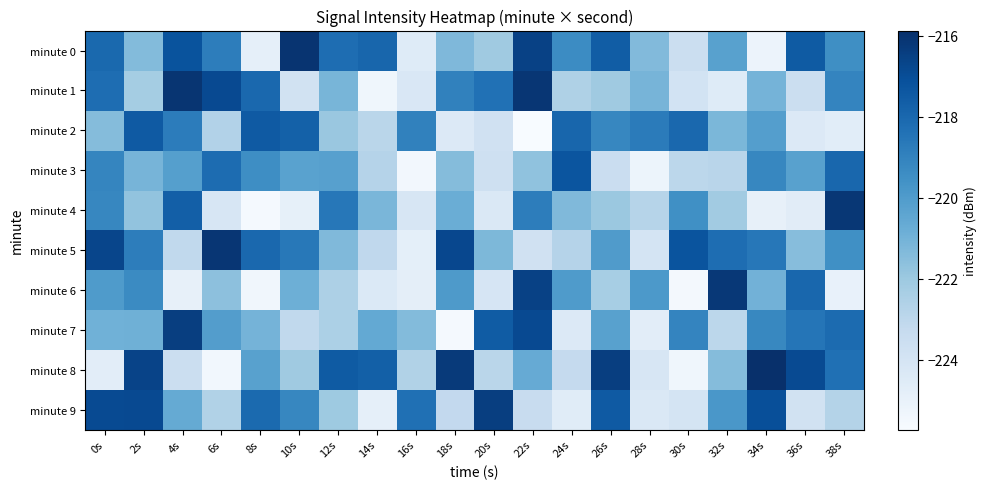

Rank the series at 14s from highest to lowest value.

minute 8, minute 0, minute 7, minute 4, minute 3, minute 2, minute 5, minute 6, minute 9, minute 1